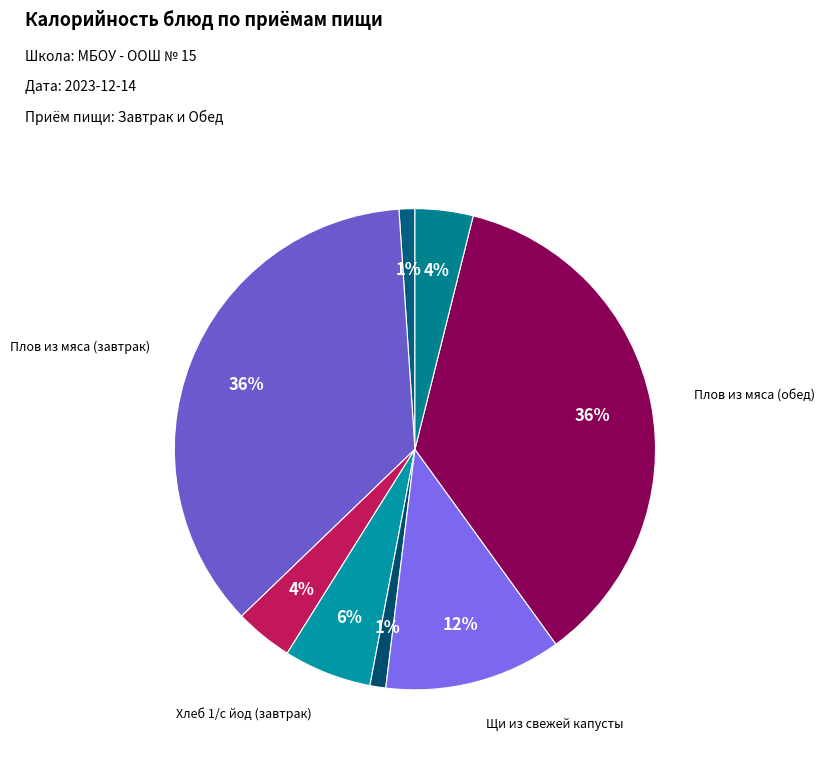

Which category has the smallest portion of the pie?

Помидор свежий (завтрак)